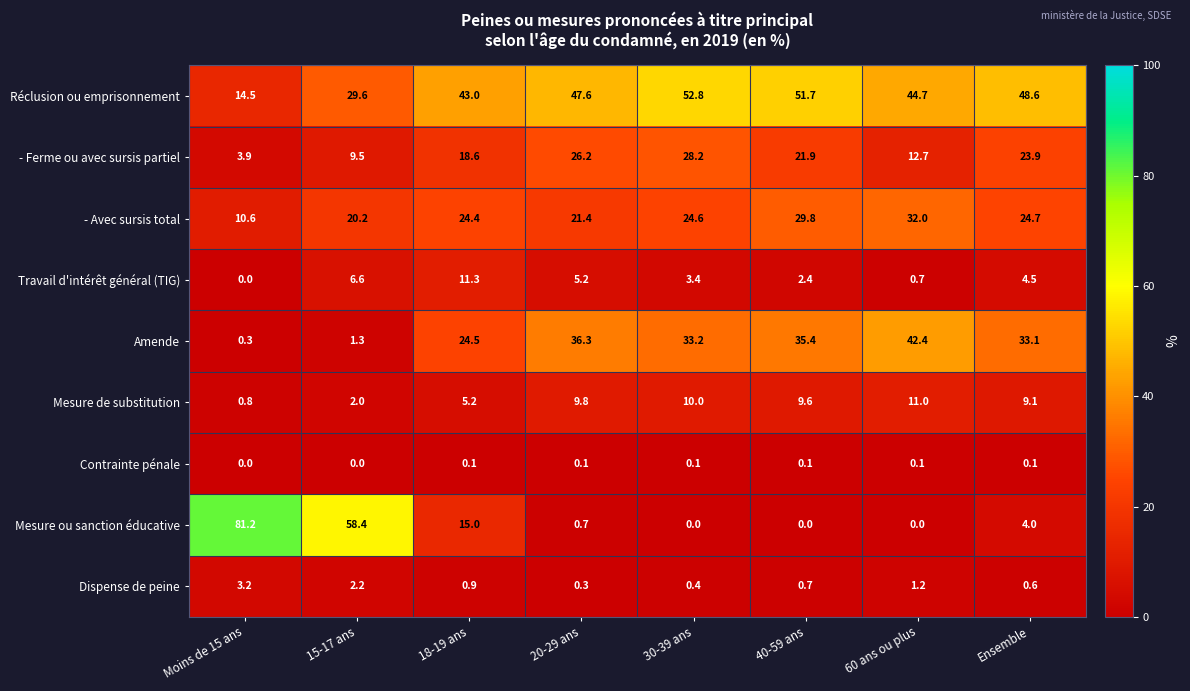

What is the spread (max minus min) of values at 20-29 ans?

47.5